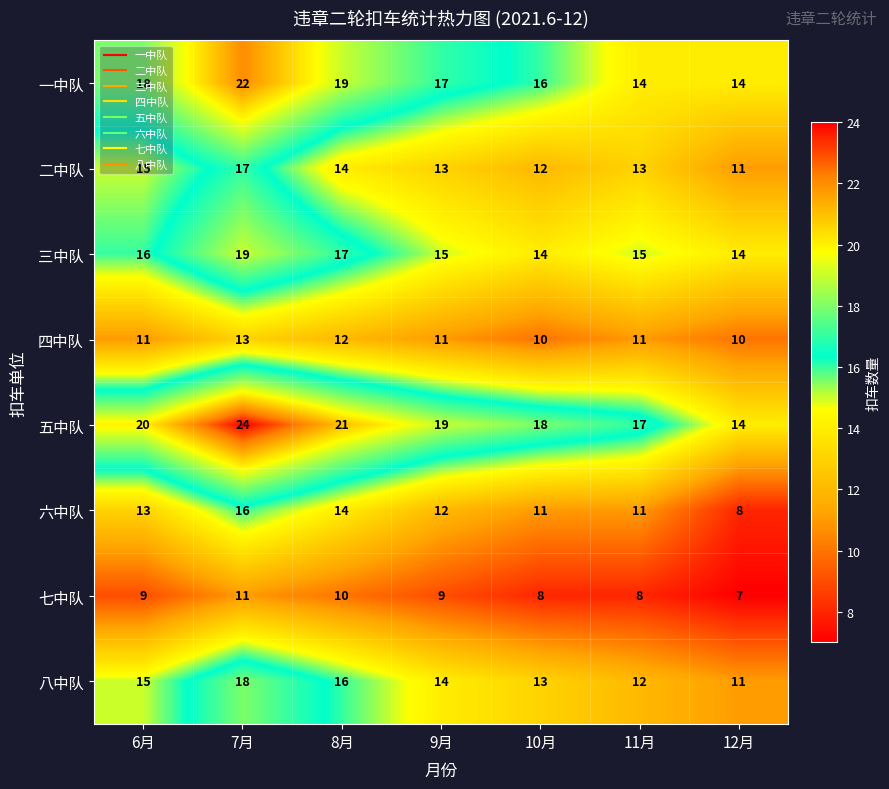

At 9月, list the series in order from largest to smallest.

五中队, 一中队, 三中队, 八中队, 二中队, 六中队, 四中队, 七中队